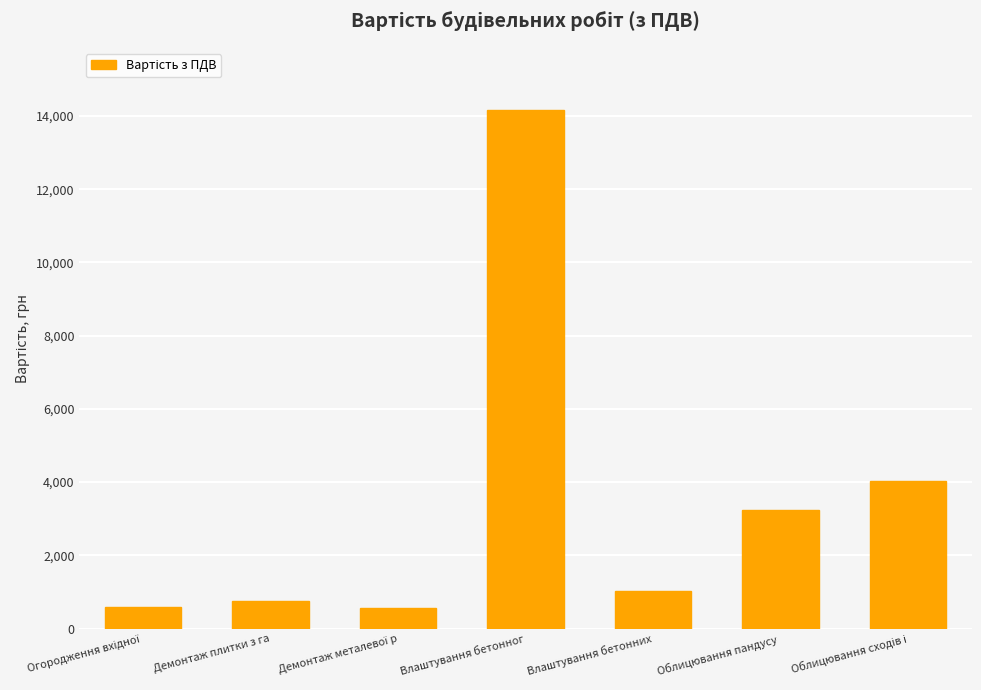

Are the bars grouped side by side (vs. stacked)?

No